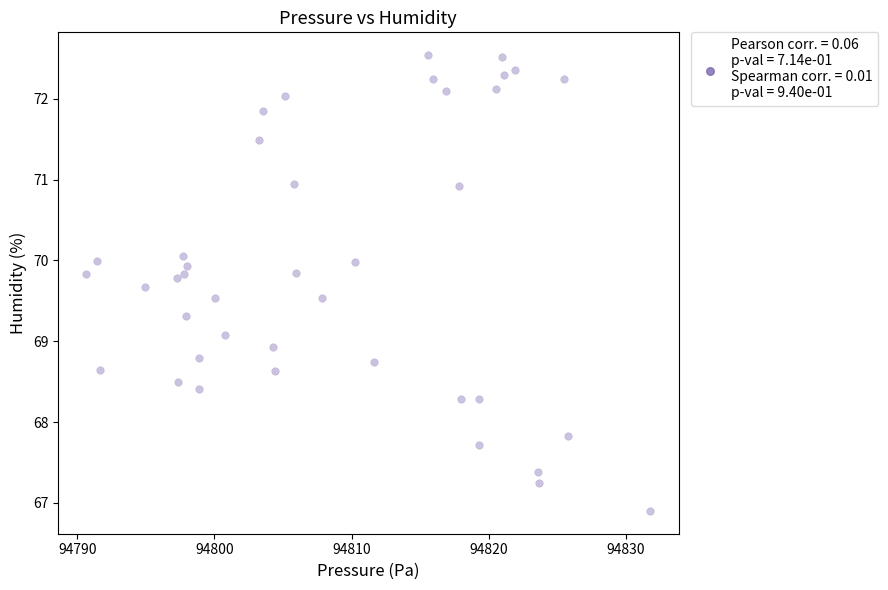

What is the range of Y values (max minus min)?

5.6